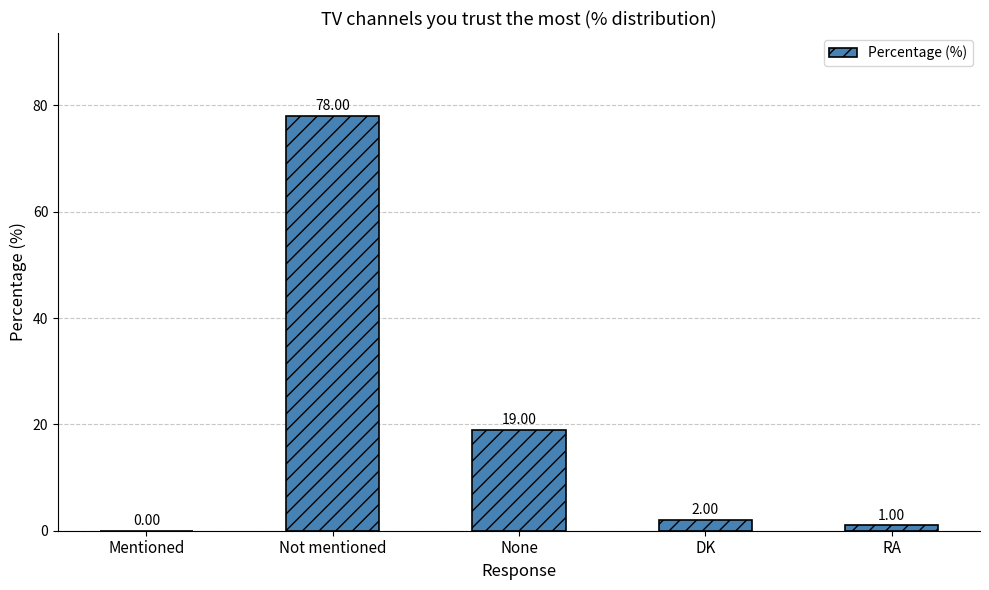

Which has a higher value, DK or None?

None